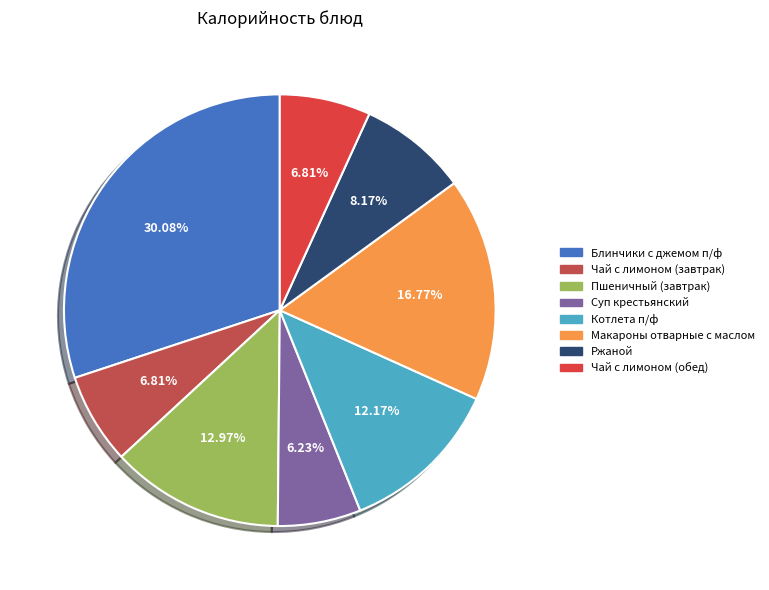

To the nearest percent, what is the combined percentage of Макароны отварные с маслом and Пшеничный (завтрак)?

30%